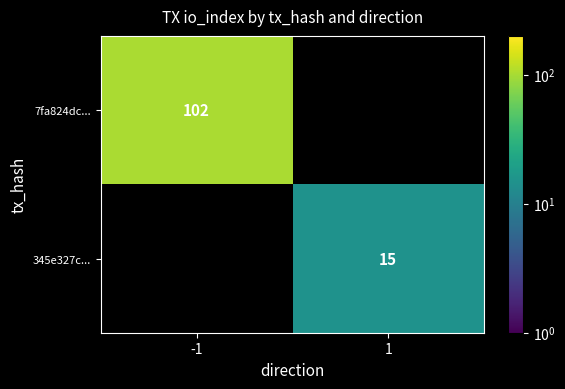

The value of 345e327c... at 1 is 15. True or false?

True